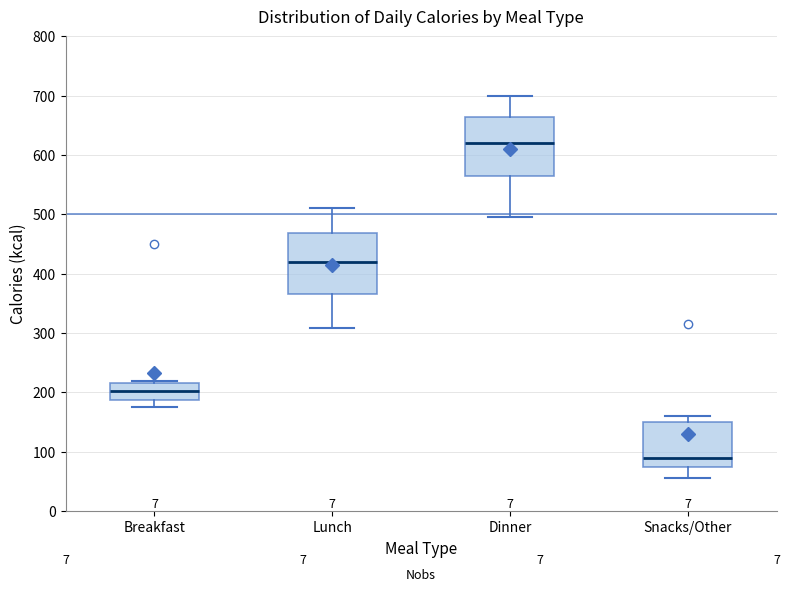

Which box's median line is the highest?

Dinner